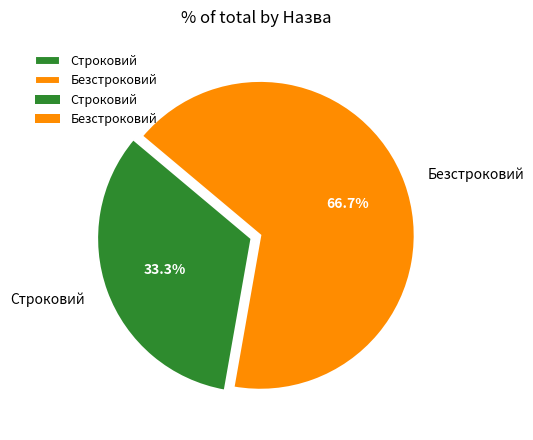

To the nearest percent, what percentage of the pie is Безстроковий?

67%